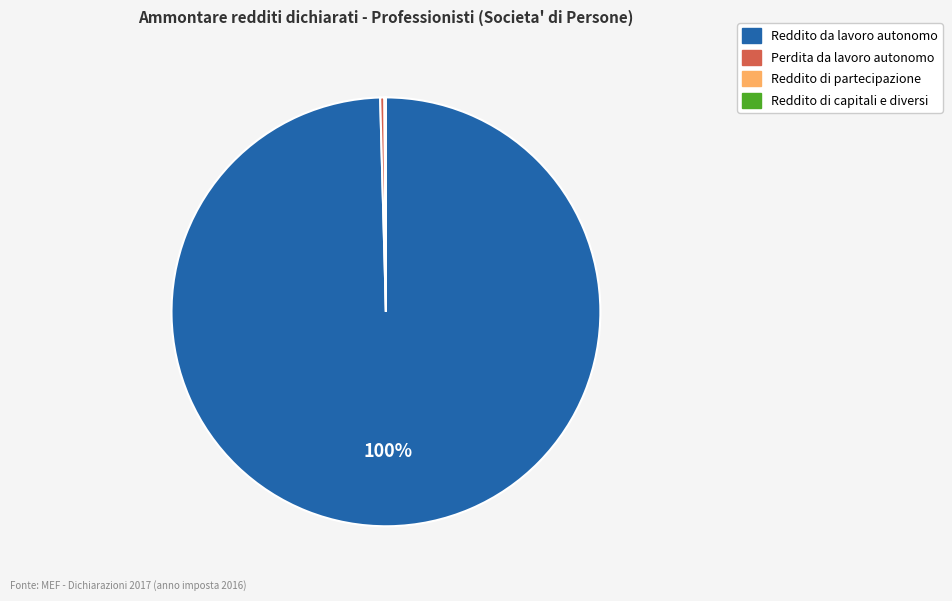

To the nearest percent, what is the average slice percentage?

25%